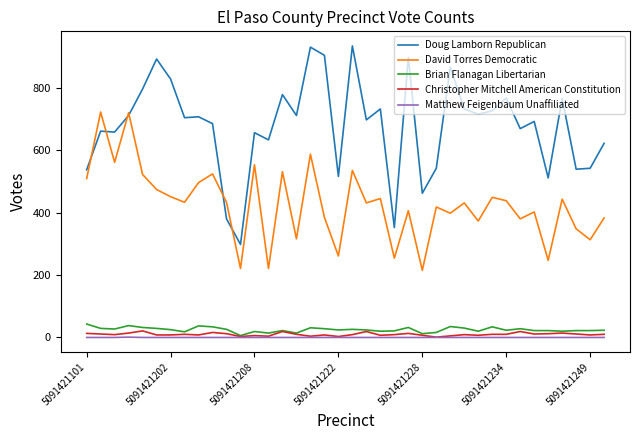

True or false: Doug Lamborn Republican and Brian Flanagan Libertarian cross at least once.

False